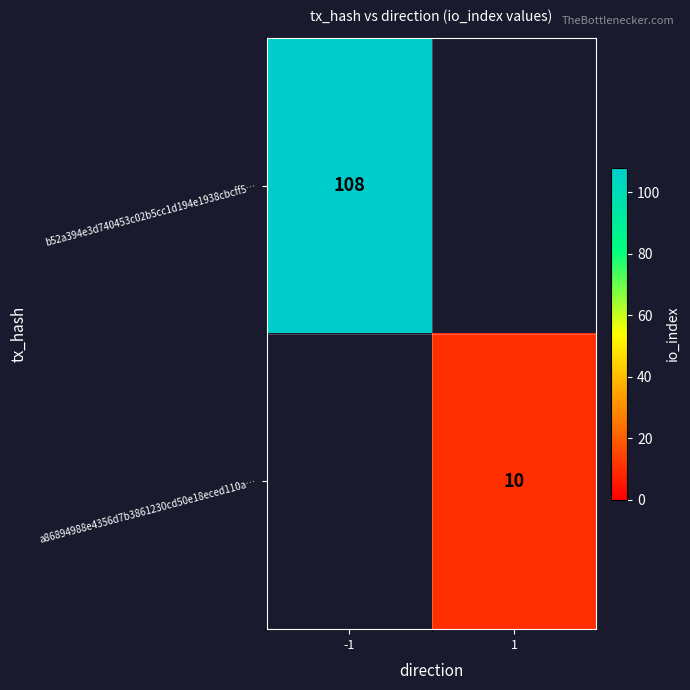

The value of a86894988e4356d7b3861230cd50e18eced110a… at 1 is 15. True or false?

False